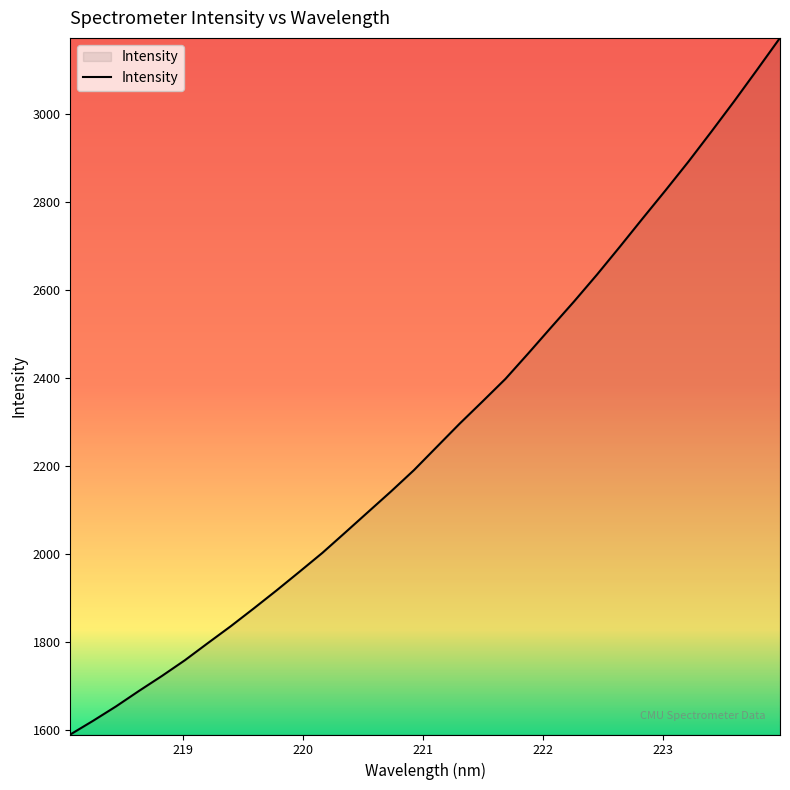

What is the minimum value shown in the chart?

1589.1